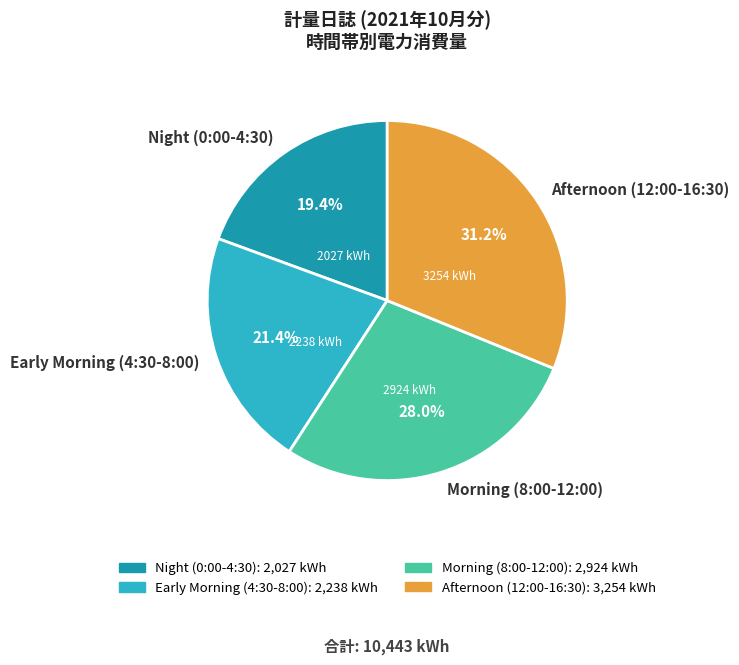

Rank the categories by value from lowest to highest.

Night (0:00-4:30), Early Morning (4:30-8:00), Morning (8:00-12:00), Afternoon (12:00-16:30)